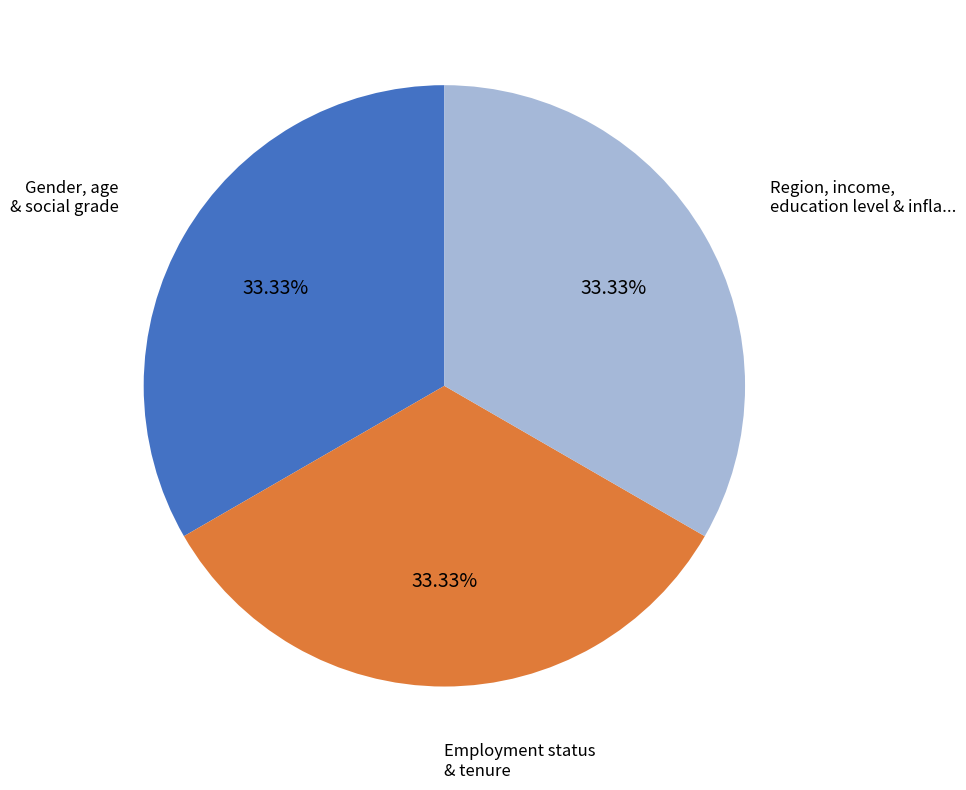

How many segments does this pie chart have?

3